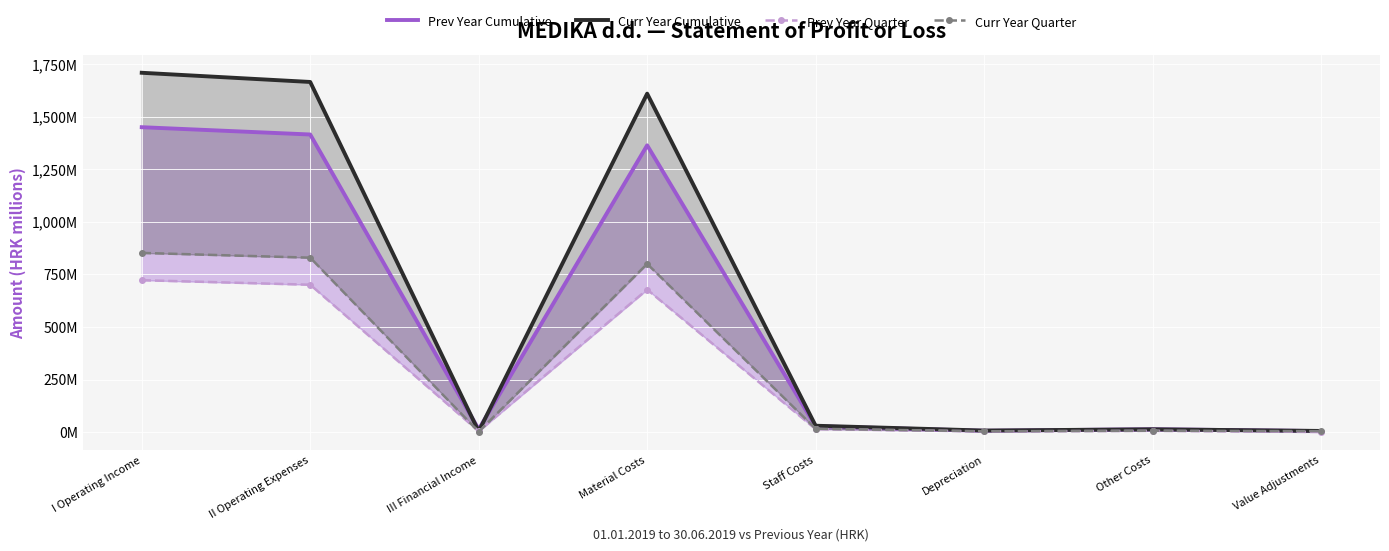

True or false: Prev Year Cumulative and Curr Year Cumulative cross at least once.

True